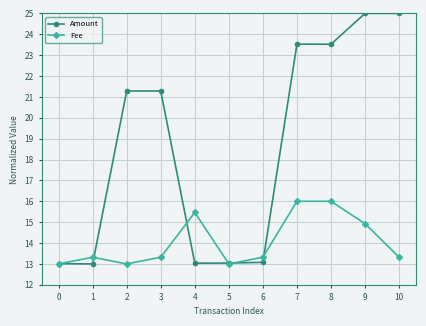

Which series changed the most between 7 and 10?

Fee